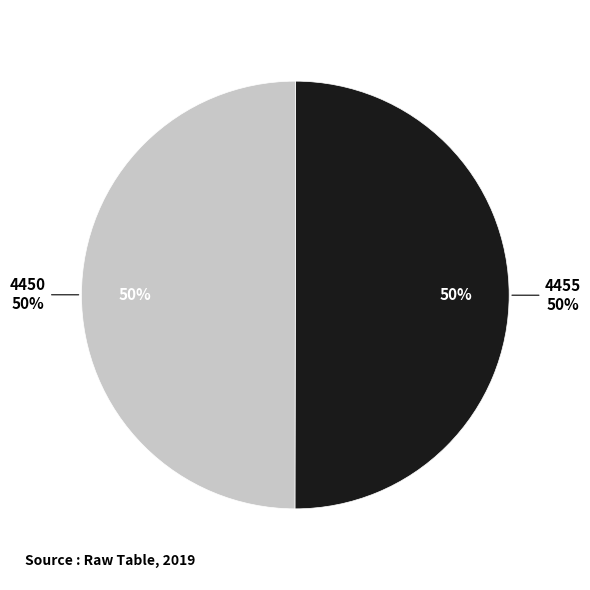

Is there any slice that represents more than half of the pie?

Yes